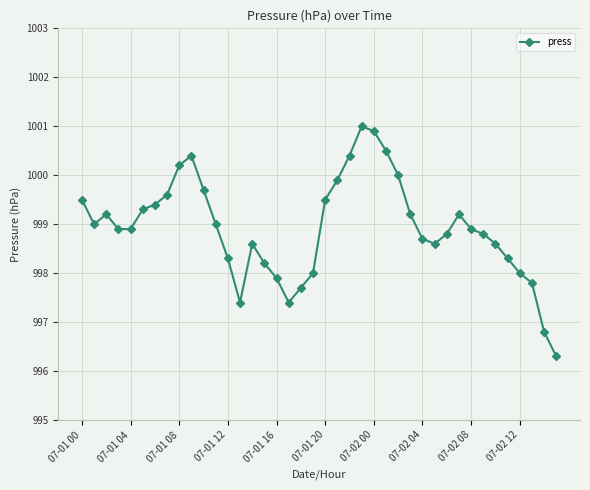

What is the difference between the maximum and minimum values?

4.7